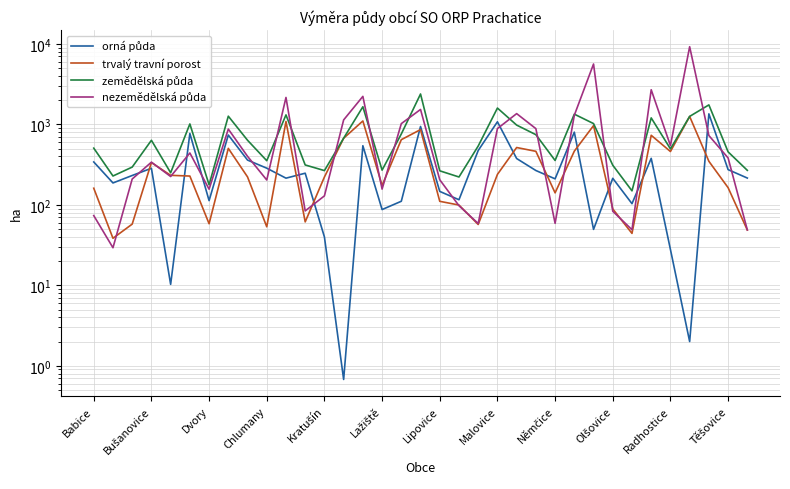

Rank the series at 26 from highest to lowest value.

nezemědělská půda, zemědělská půda, trvalý travní porost, orná půda